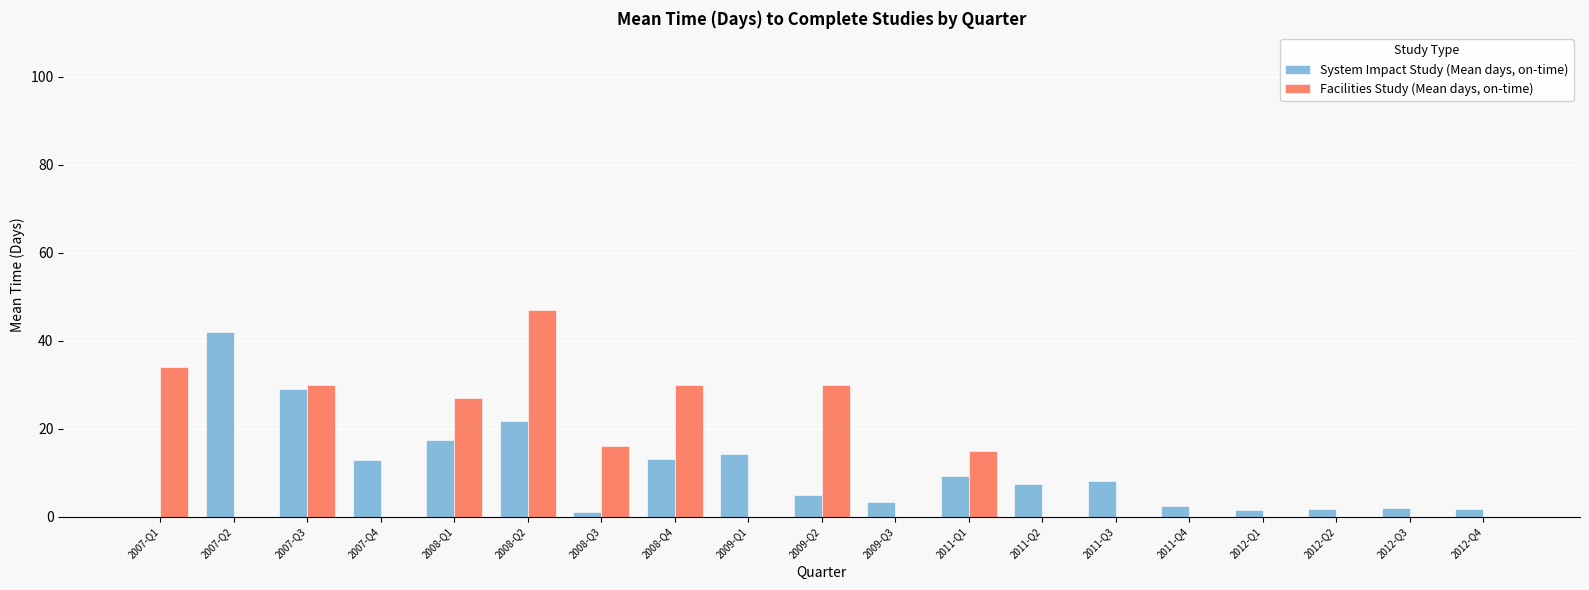

What is the total value across all series at 2011-Q4?

2.4